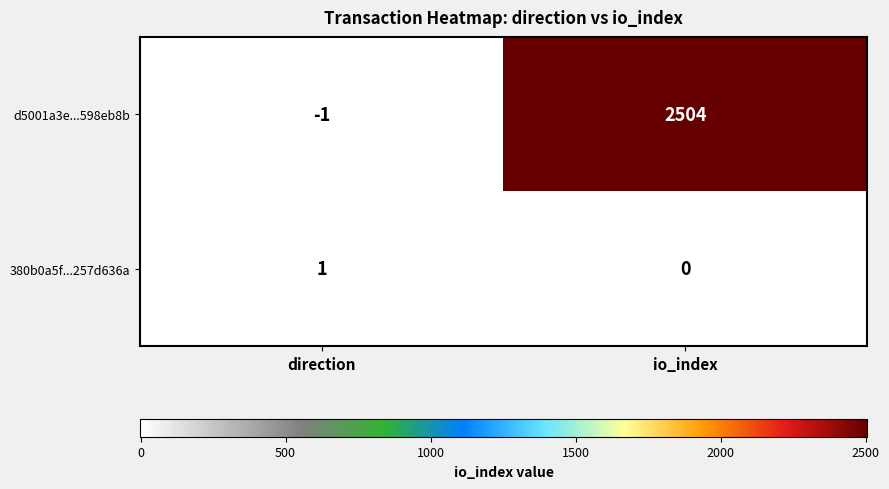

At direction, list the series in order from largest to smallest.

380b0a5f...257d636a, d5001a3e...598eb8b